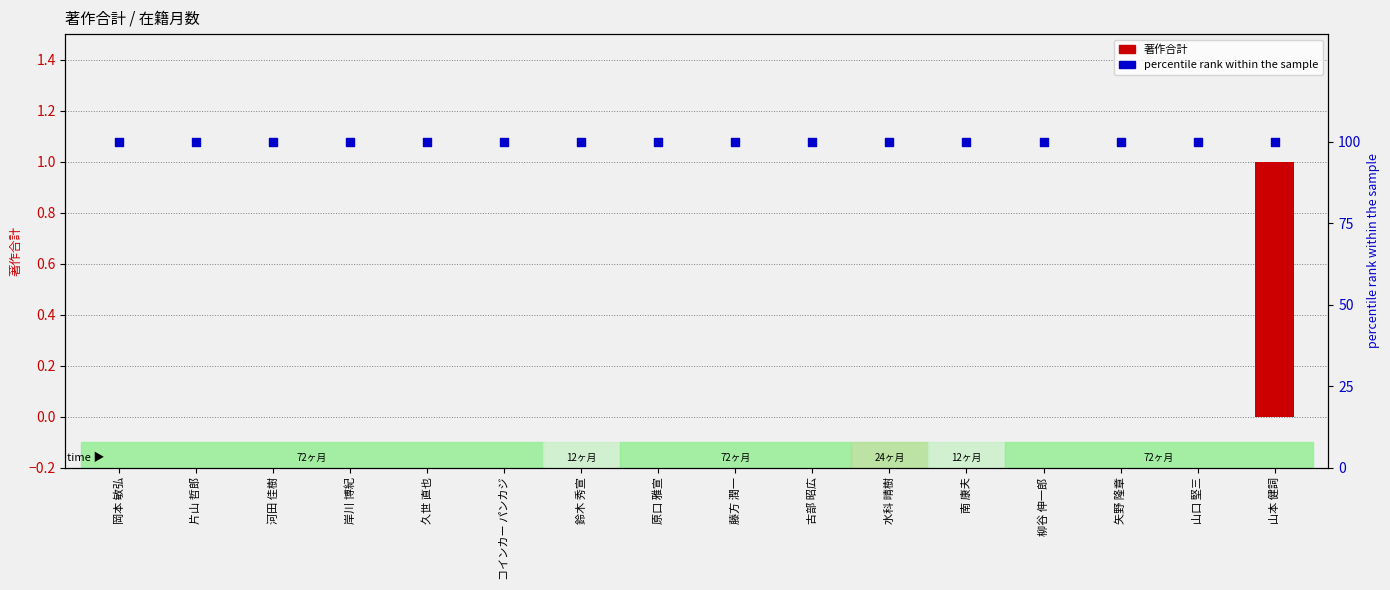

Which series has the largest total across all categories?

在籍月数 (percentile)